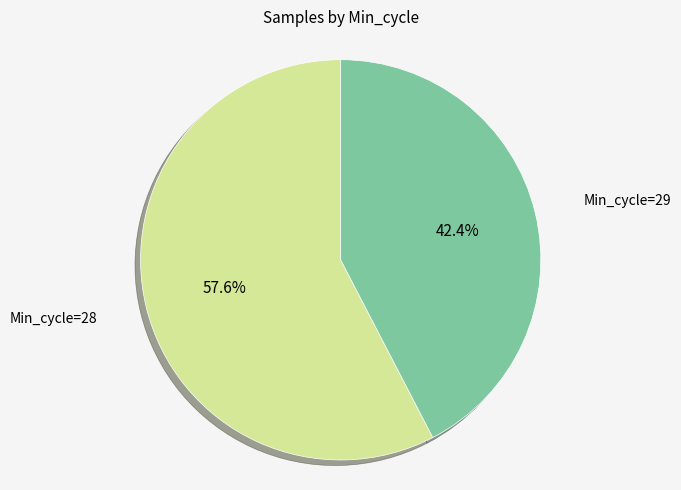

Does any single category account for the majority?

Yes